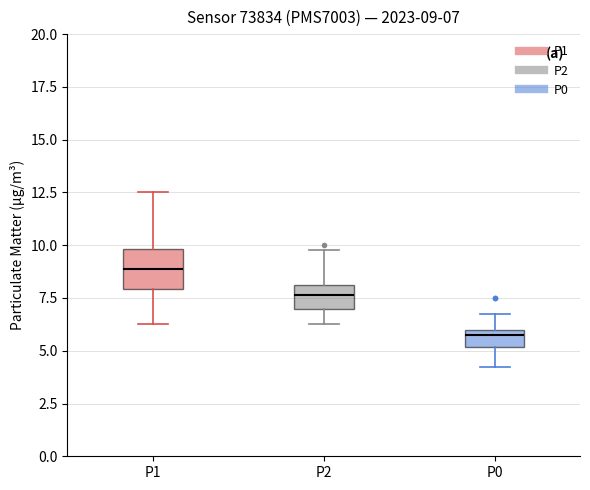

Comparing the boxes themselves (not the whiskers), which one is the tallest?

P1